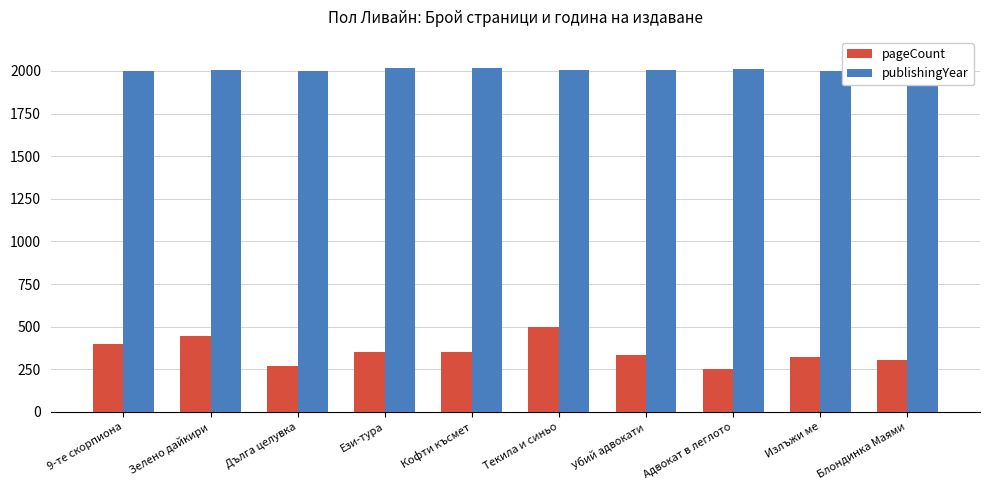

The pageCount series shows 471 at Излъжи ме. True or false?

False